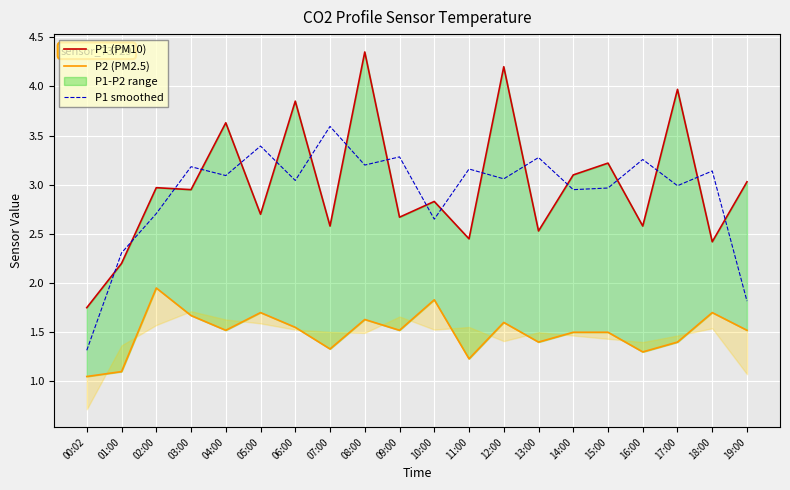

What is the difference between the highest and lowest values at 13:00?

1.9